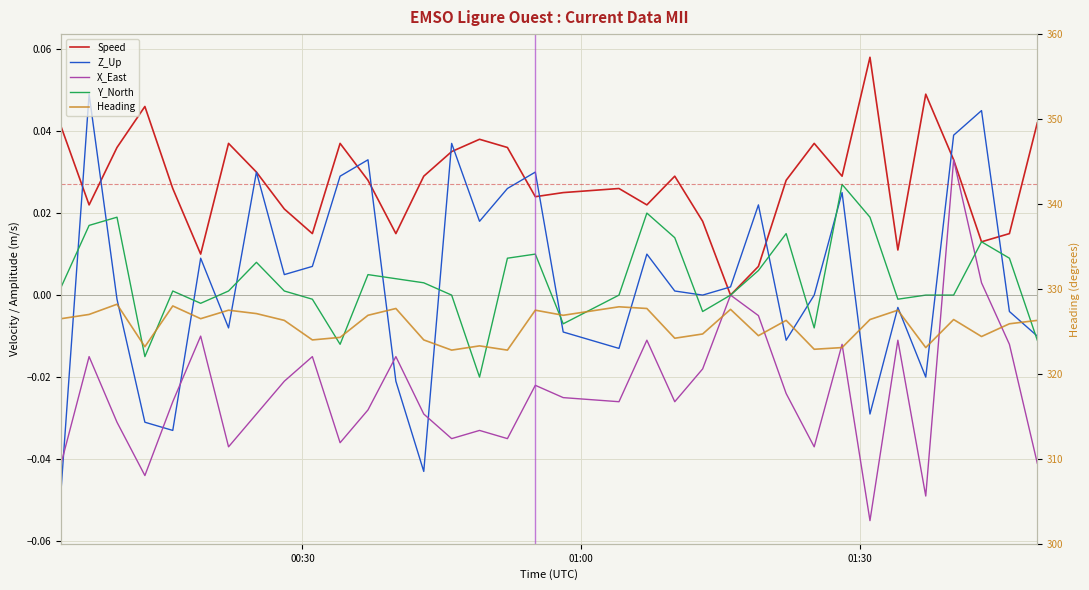

What position from the right is 00:30?

35